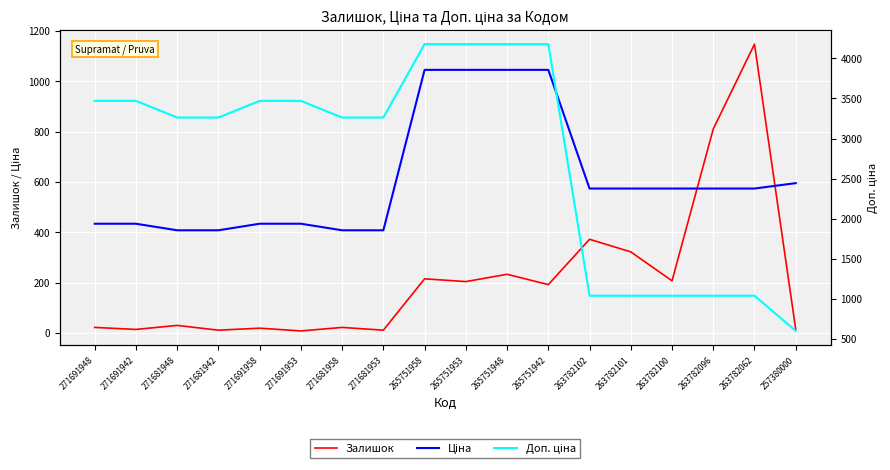

List the series in order of their overall mean, highest first.

Доп. ціна, Ціна, Залишок